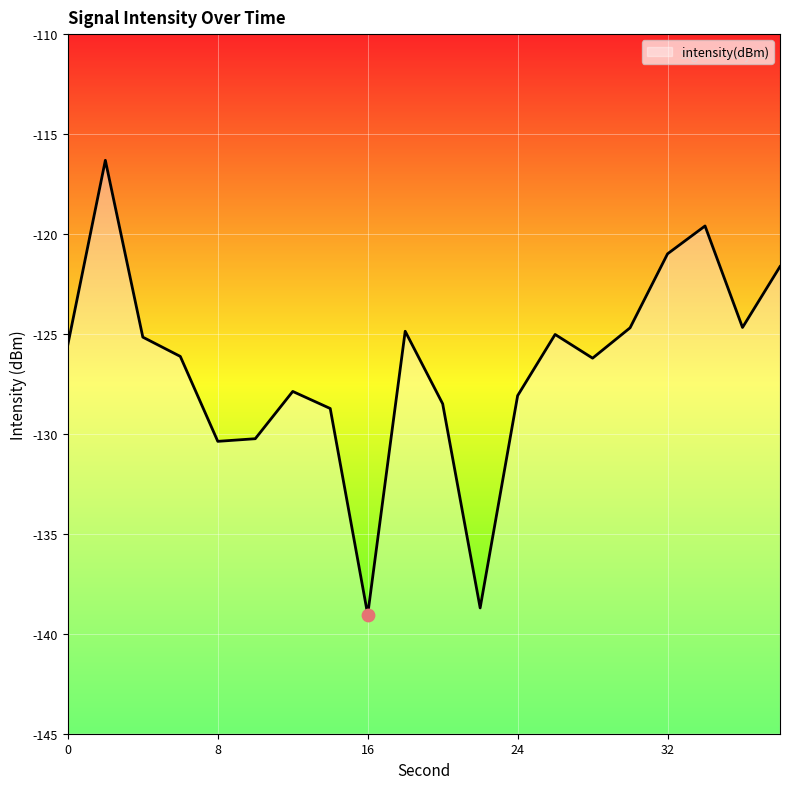

What is the change in value from 14 to 26?

+3.7